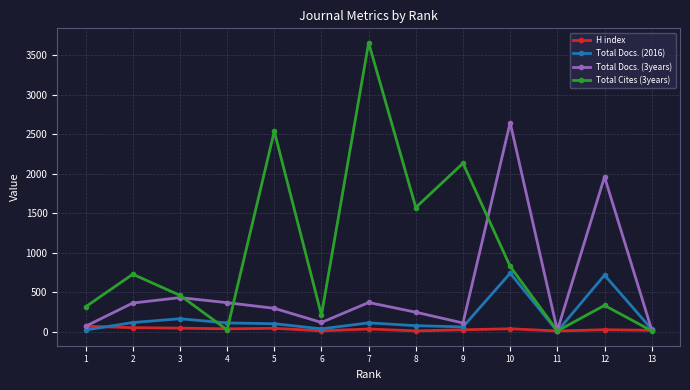

The value of Total Docs. (3years) at 6 is 116. True or false?

True